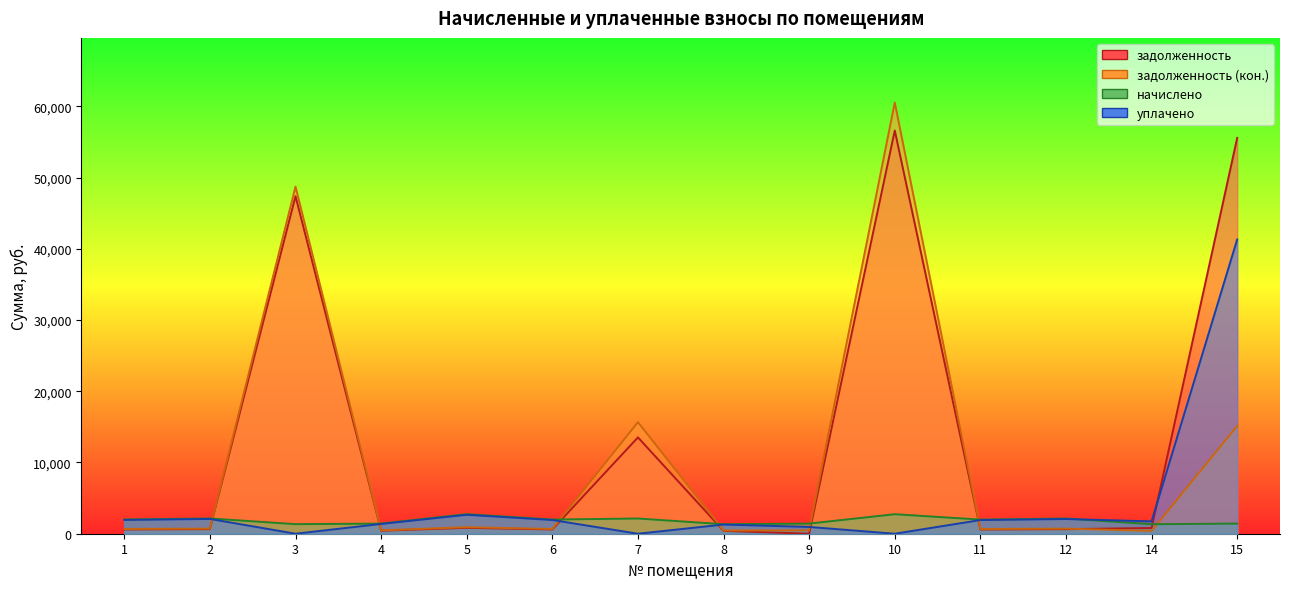

What is the value of the задолженность point at the 8th from the left?

400.4